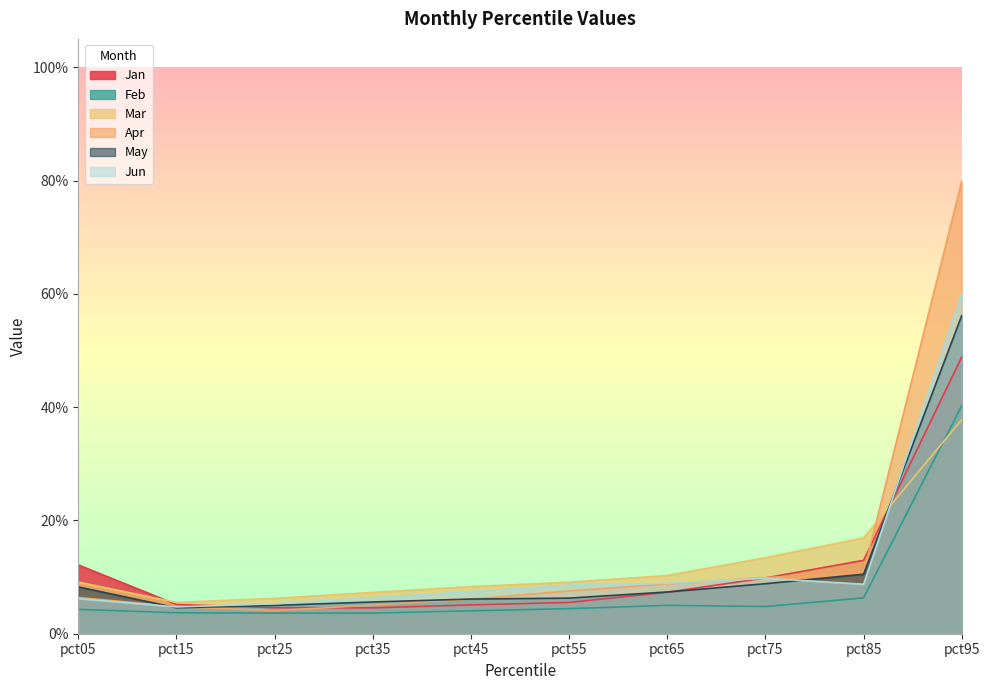

How many interior local valleys does the Mar series have?

1